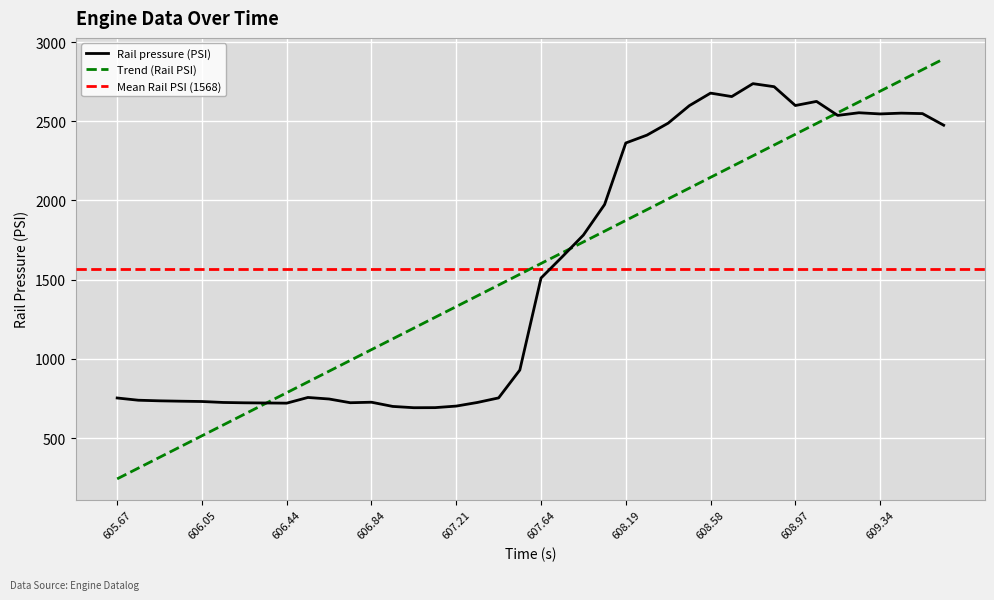

At which label does Trend (Rail PSI) reach its minimum?

605.67